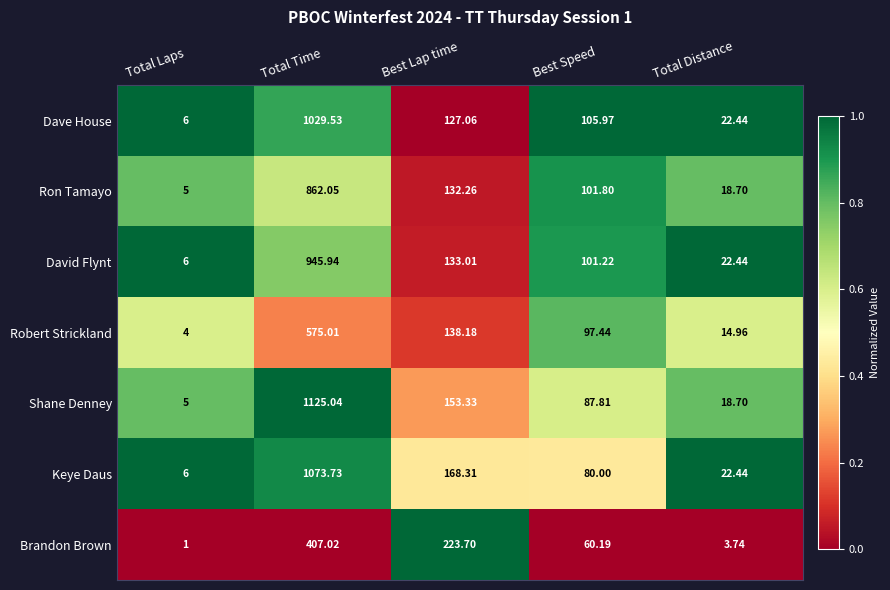

Rank the series at Best Lap time from lowest to highest value.

Dave House, Ron Tamayo, David Flynt, Robert Strickland, Shane Denney, Keye Daus, Brandon Brown